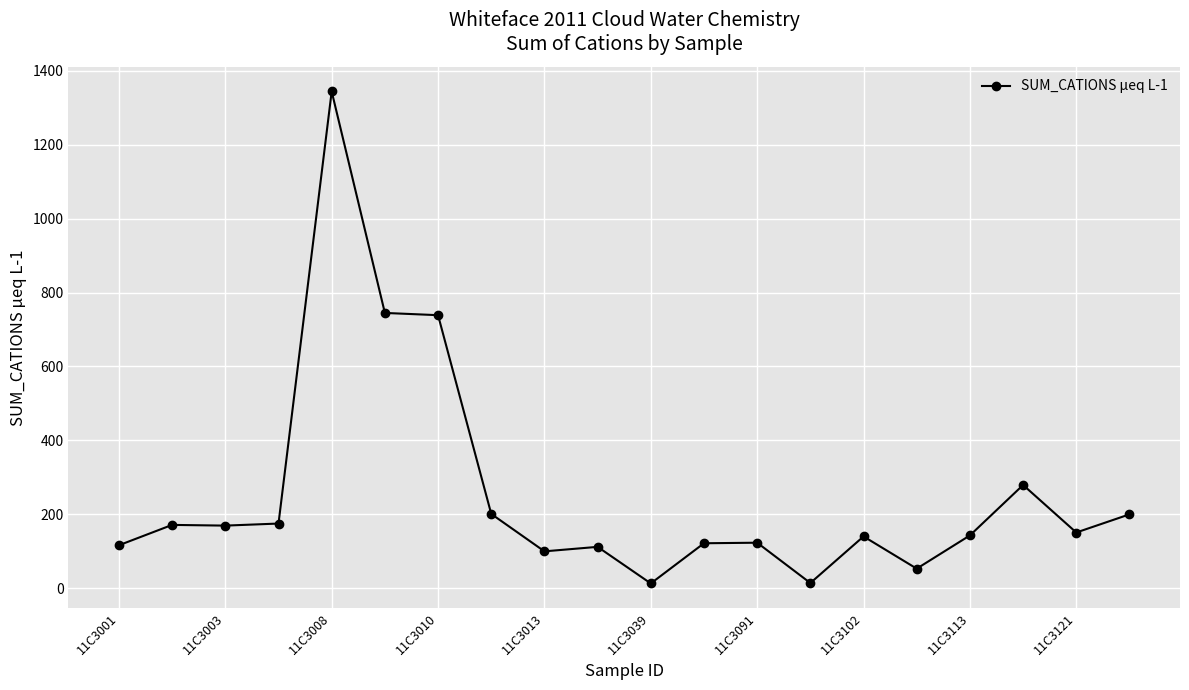

True or false: there are more than 0 points higher than both neighbors.

True